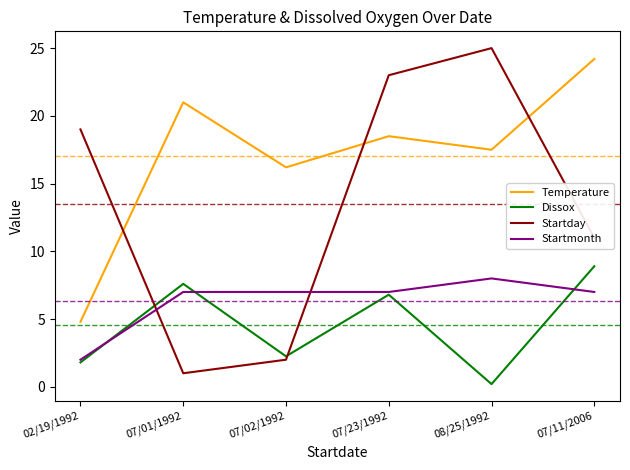

At which label is Startday closest to 13?

07/11/2006